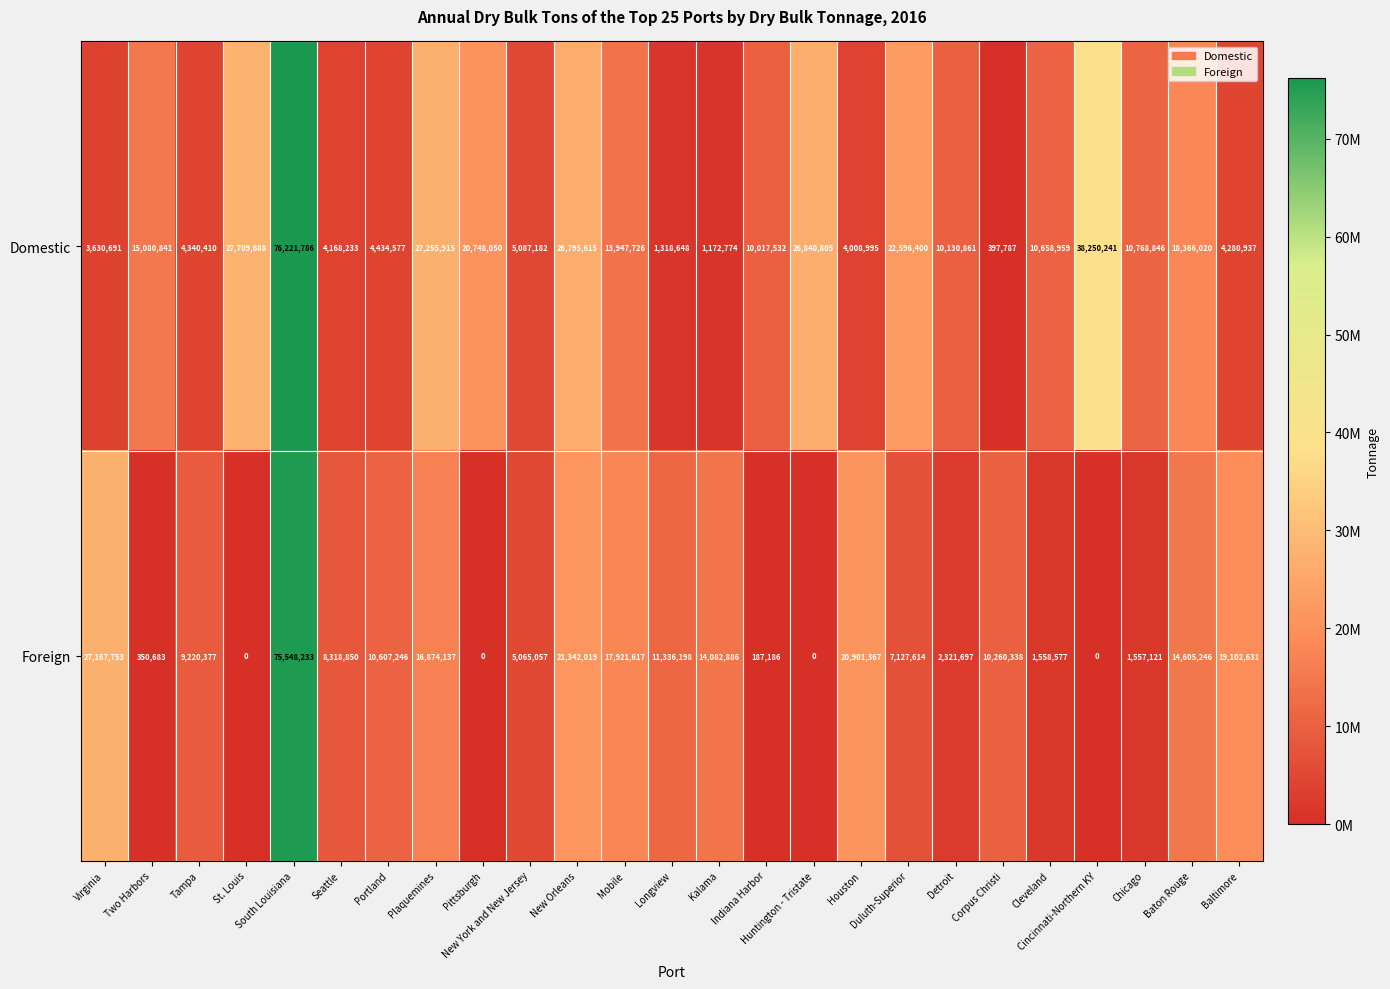

At which category does the chart reach its peak across all series?

South Louisiana